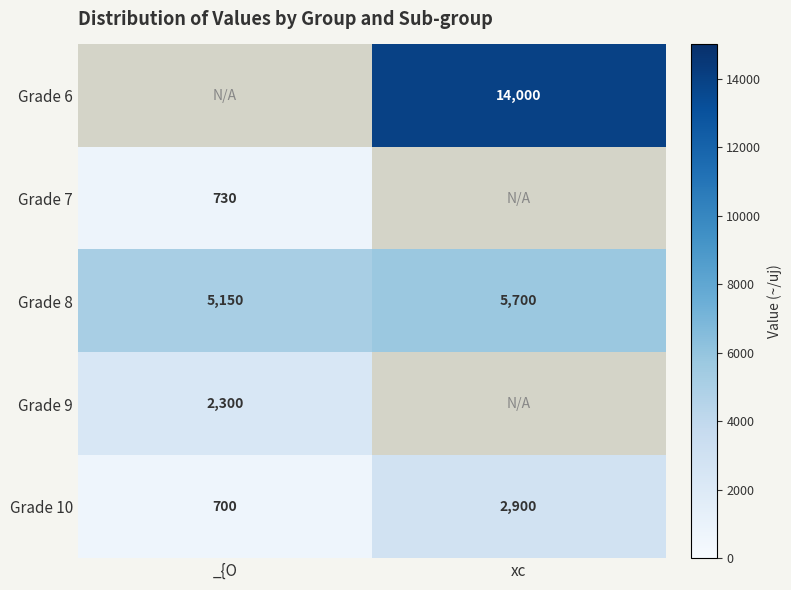

What value does the Grade 10 series have at xc, to the nearest 100?

2900